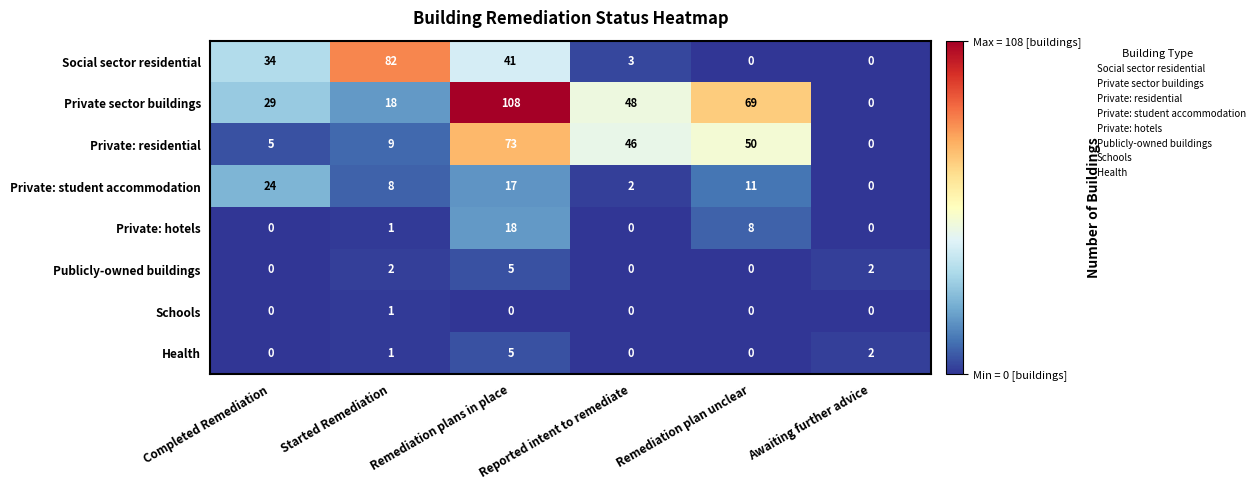

The Publicly-owned buildings series shows 3 at Remediation plan unclear. True or false?

False